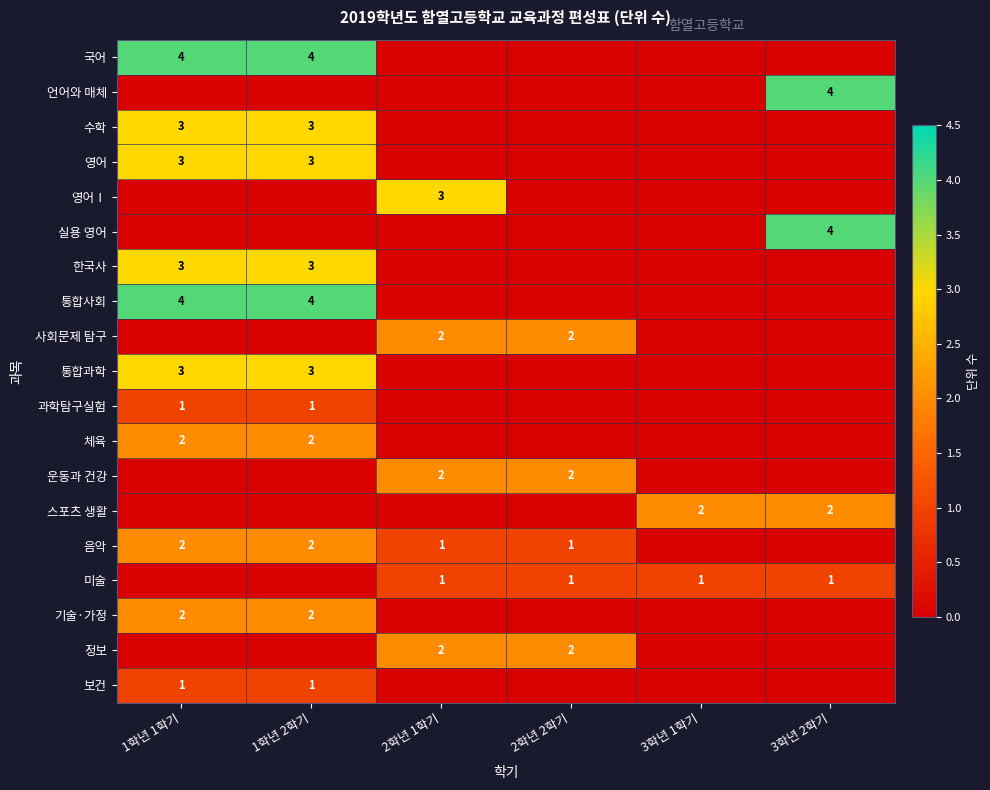

True or false: 과학탐구실험 has a value of 1 at 1학년 2학기.

True